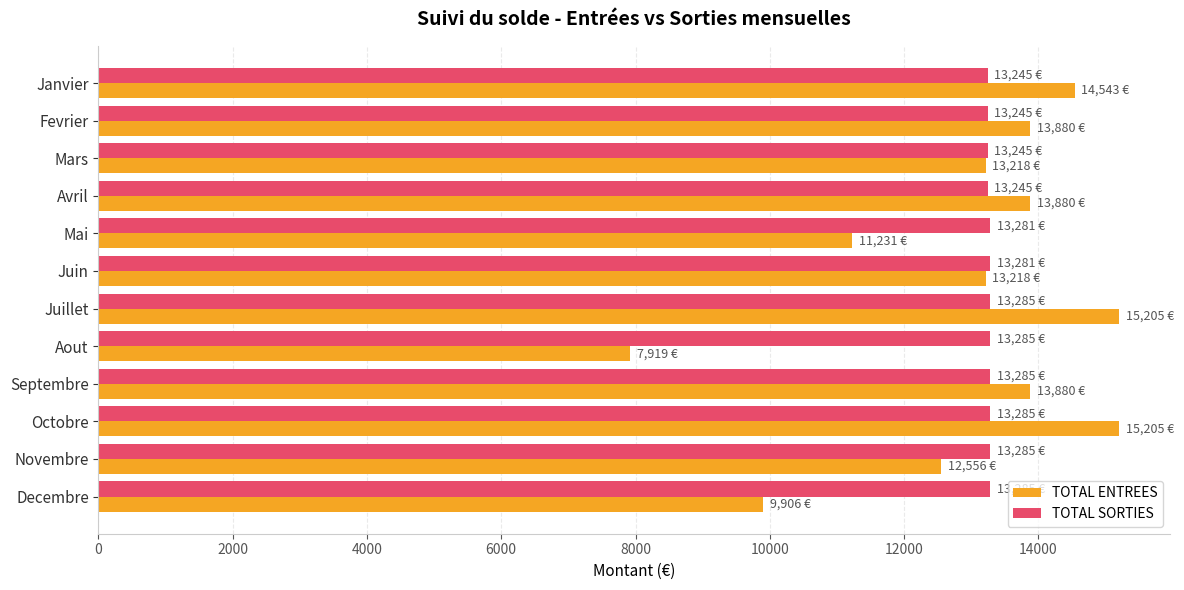

Which series has the widest spread of values?

TOTAL ENTREES